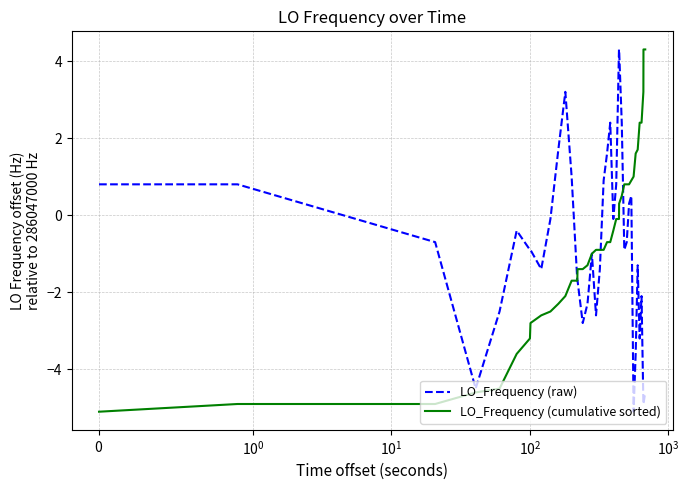

What is the minimum value shown in the chart?

-5.1